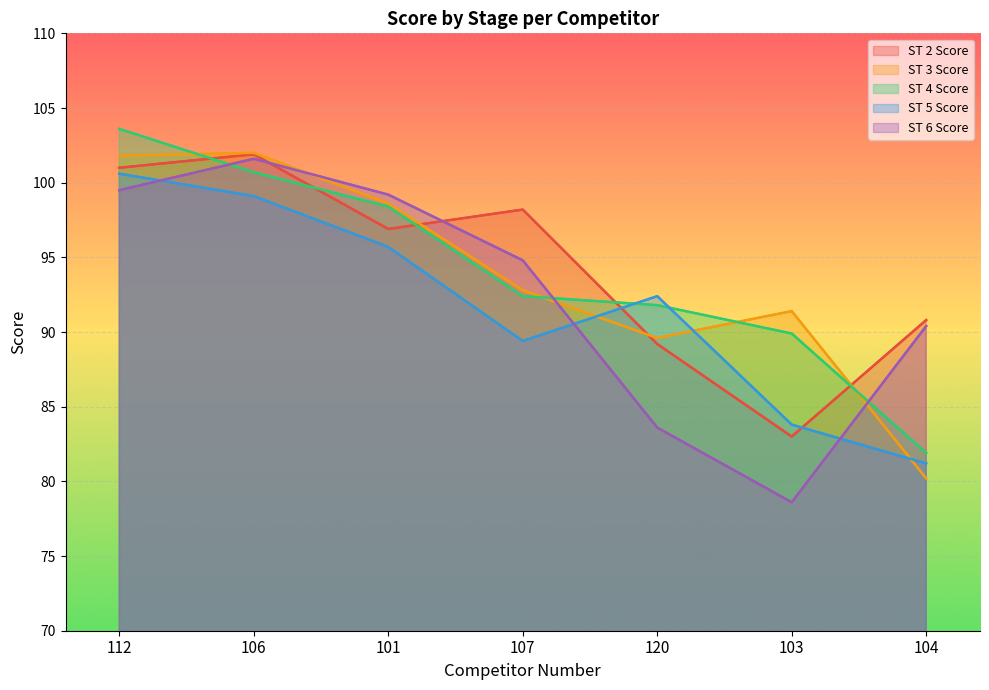

What is the spread (max minus min) of values at 104?

10.6